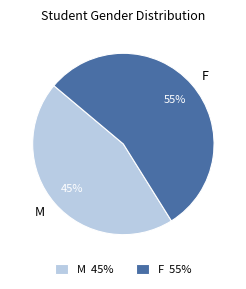

Does any single category account for the majority?

Yes